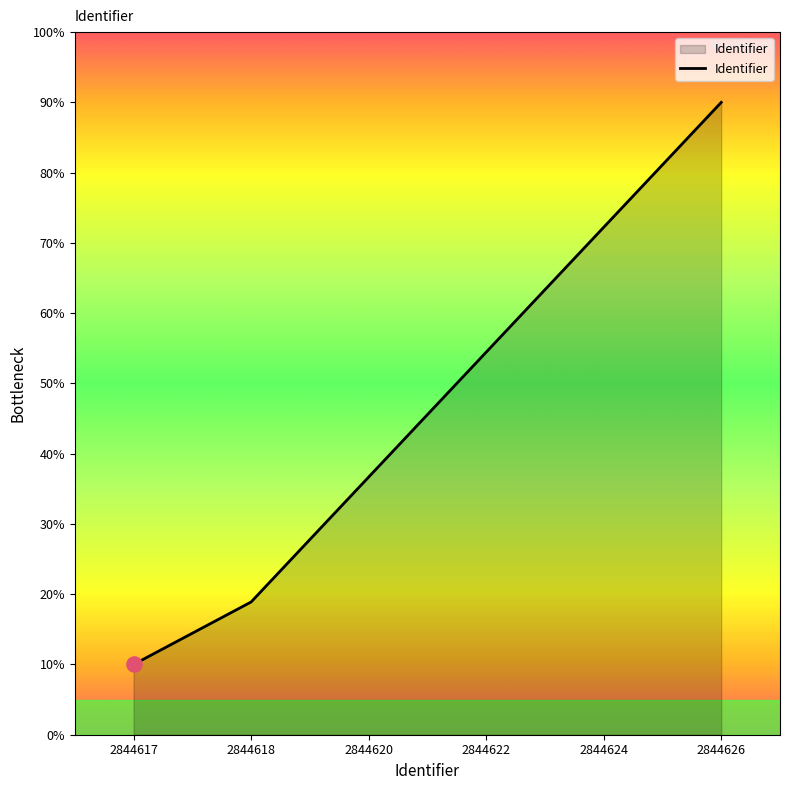

What is the change in value from 2844620 to 2844624?

+35.6